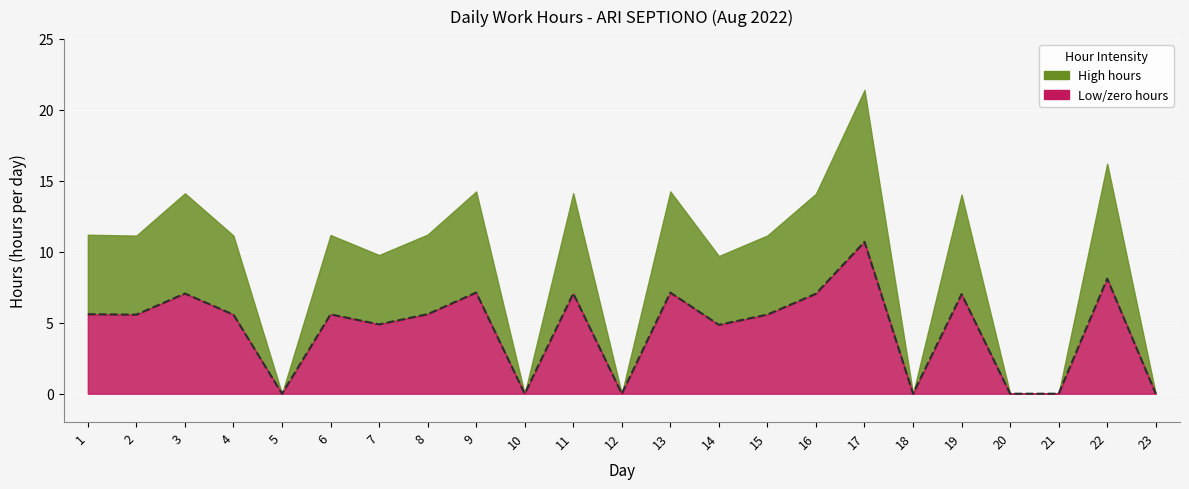

Rank the categories by value from highest to lowest.

17, 22, 9, 13, 11, 3, 16, 19, 8, 1, 6, 15, 2, 4, 7, 14, 5, 10, 12, 18, 20, 21, 23